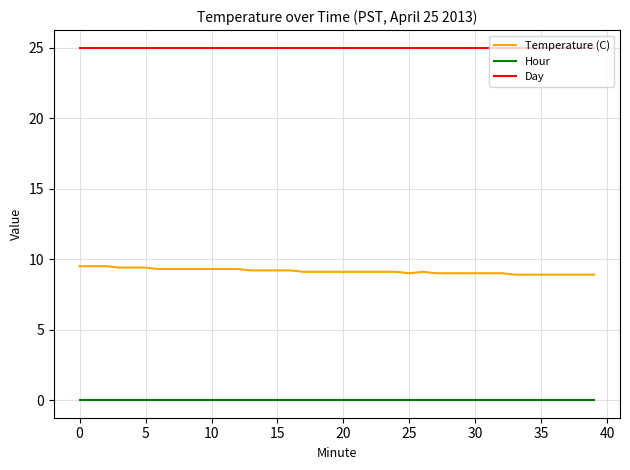

Which series has the largest total across all categories?

Day